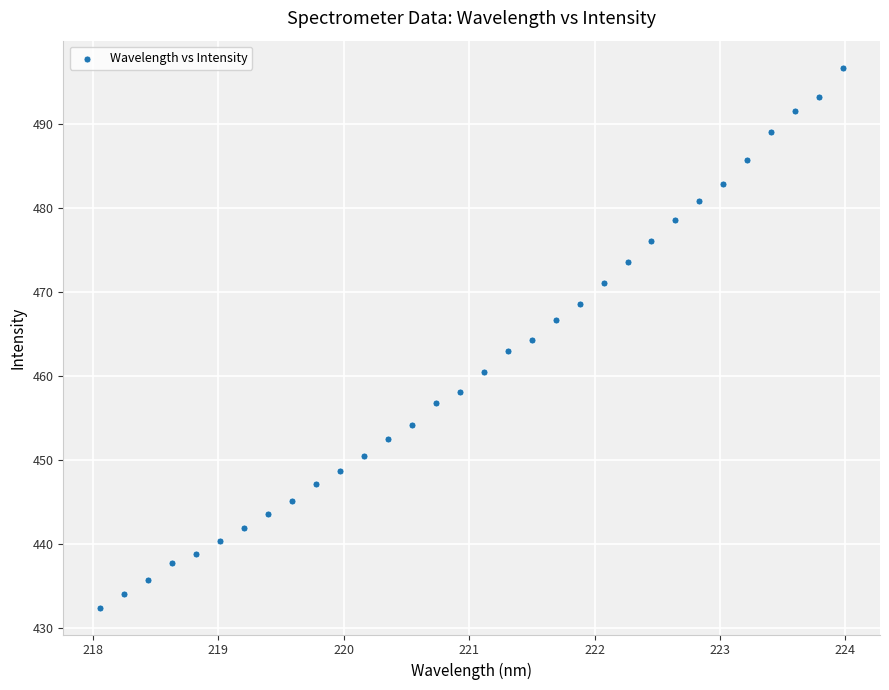

What is the range of X values (max minus min)?

5.9